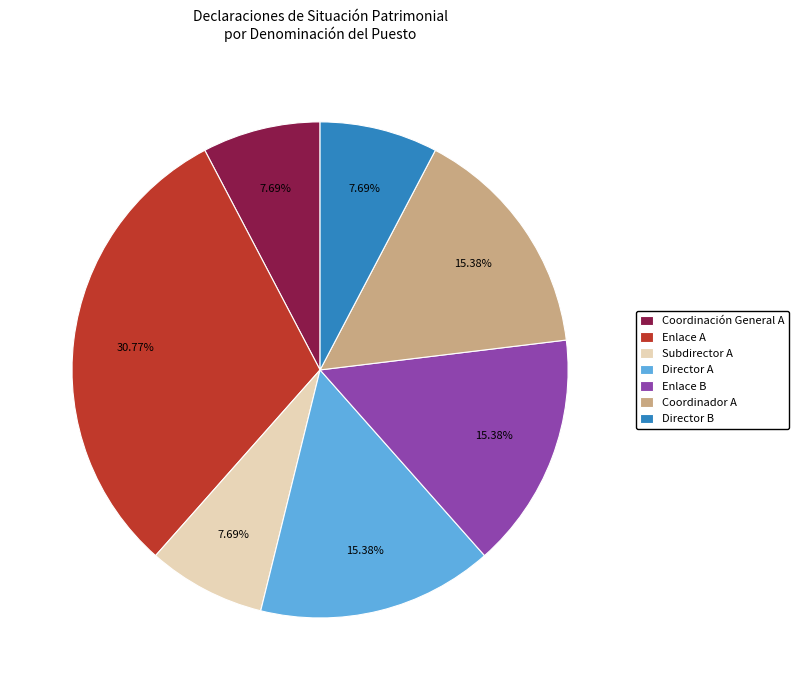

What is the ratio of the value at Subdirector A to the value at Coordinación General A?

1.0